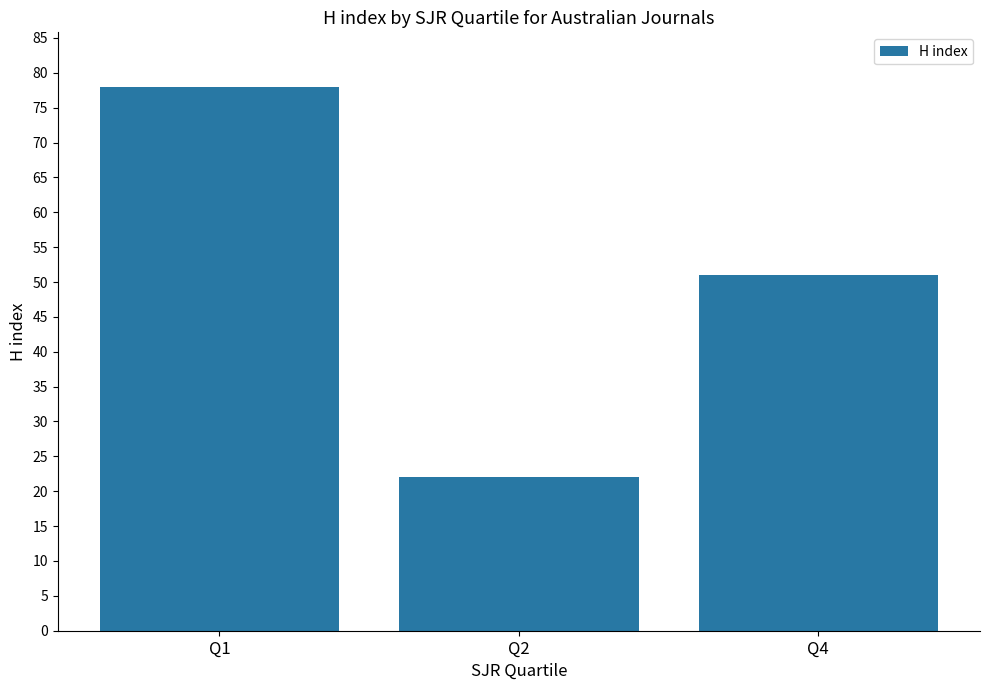

Does the chart contain stacked bars?

No